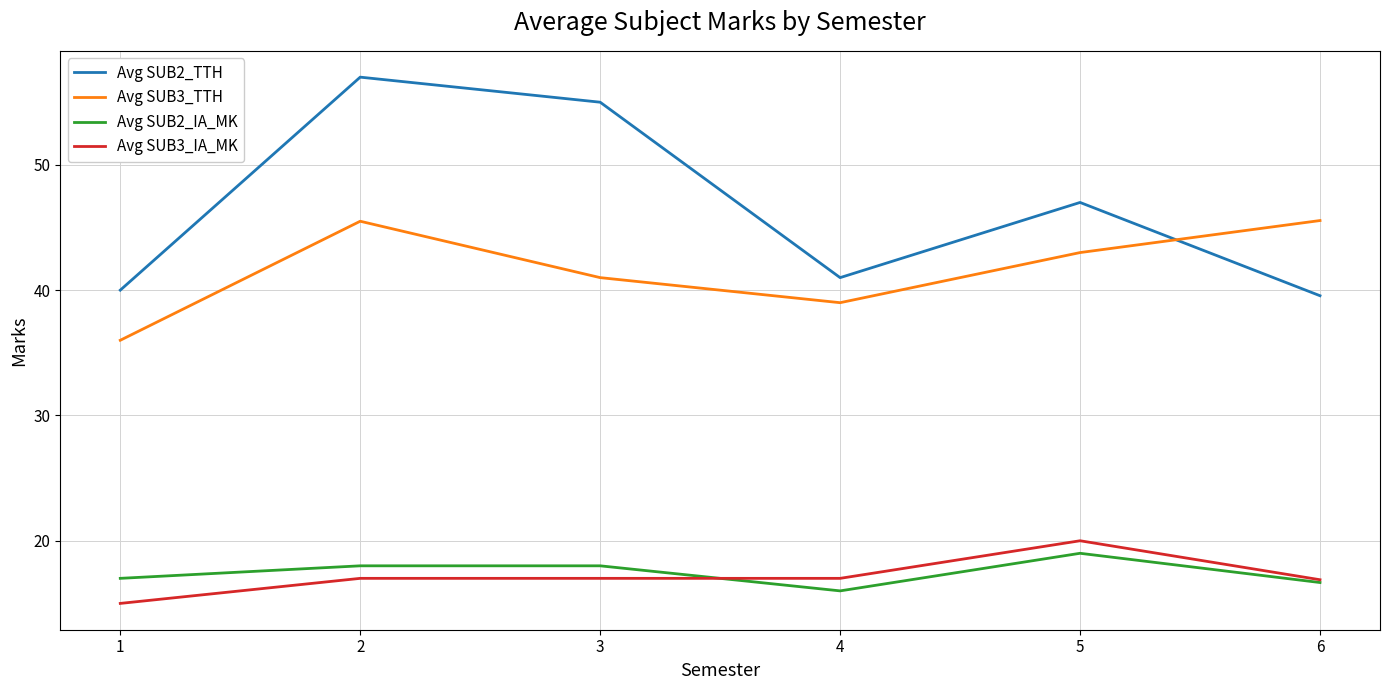

What is the difference between the Avg SUB2_TTH values at 3 and 2?

2.0